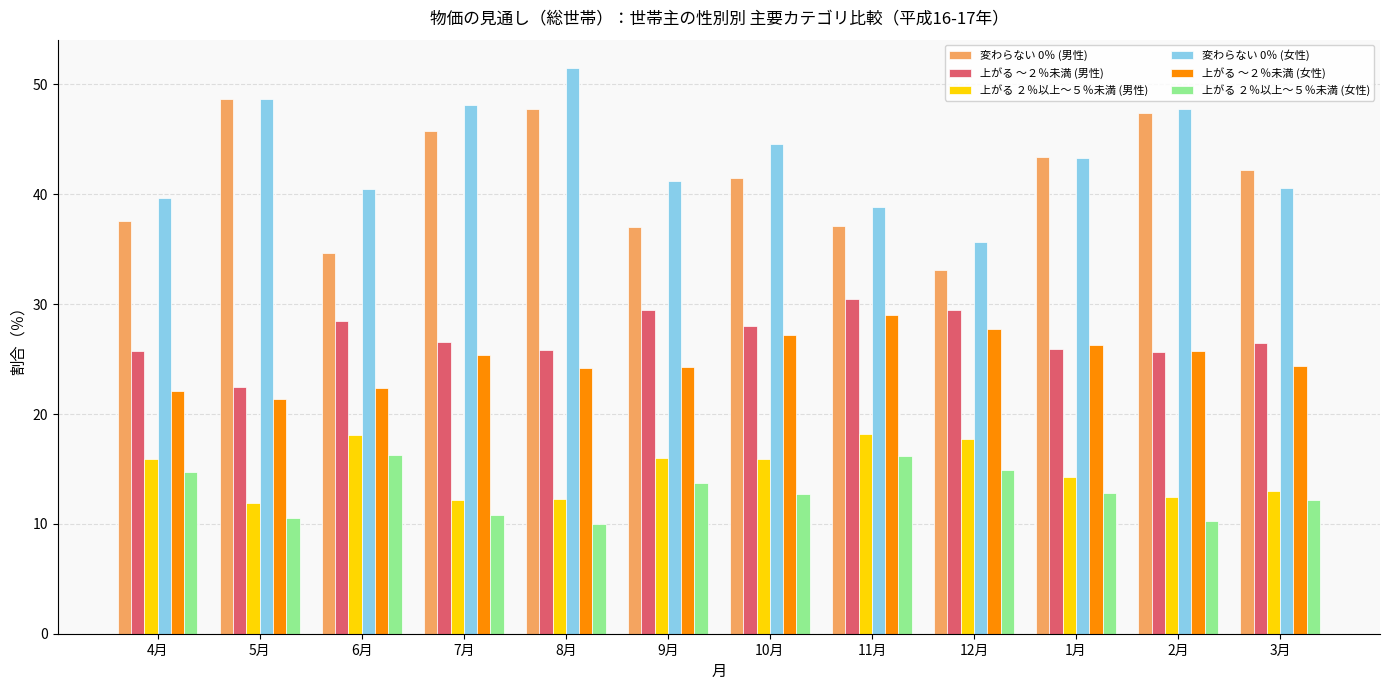

Is it true that 変わらない 0％ (男性) equals 34.7 at 6月?

True